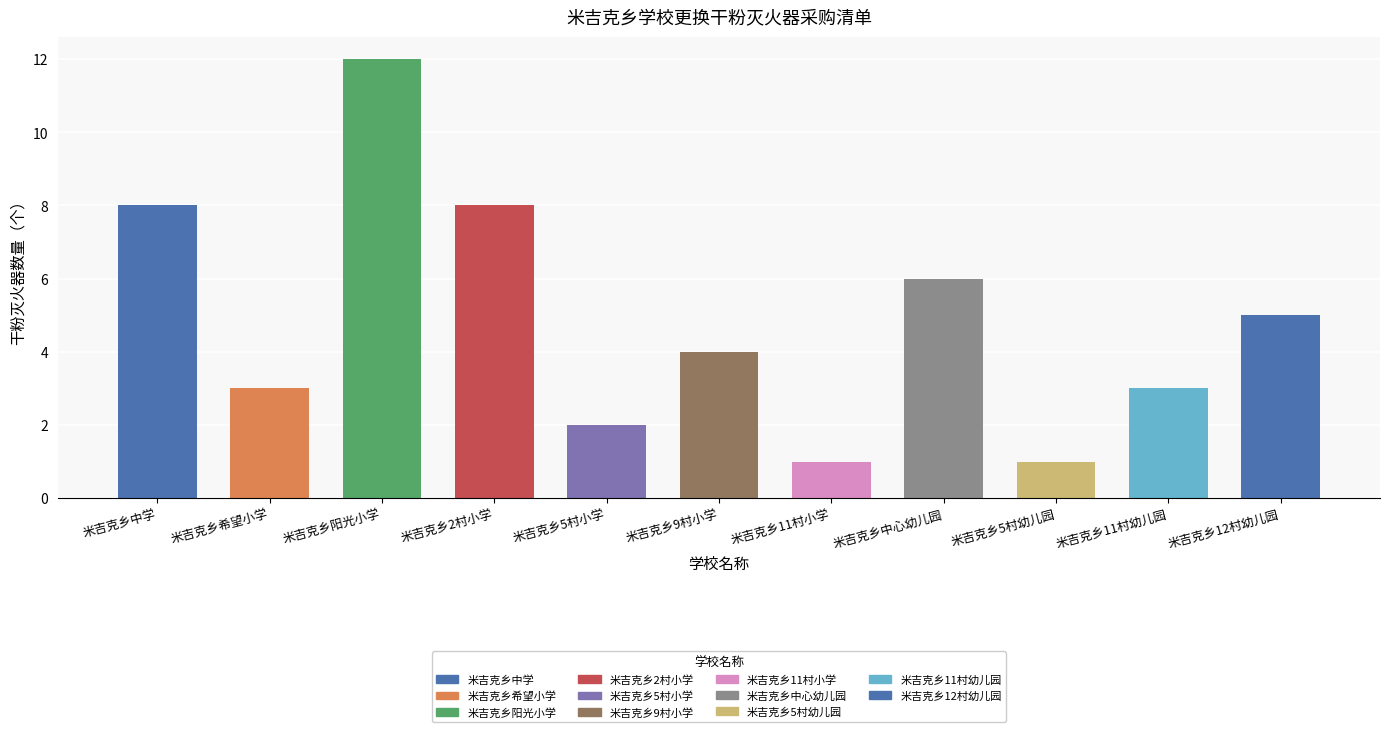

What is the label of the 8th bar from the left?

米吉克乡中心幼儿园